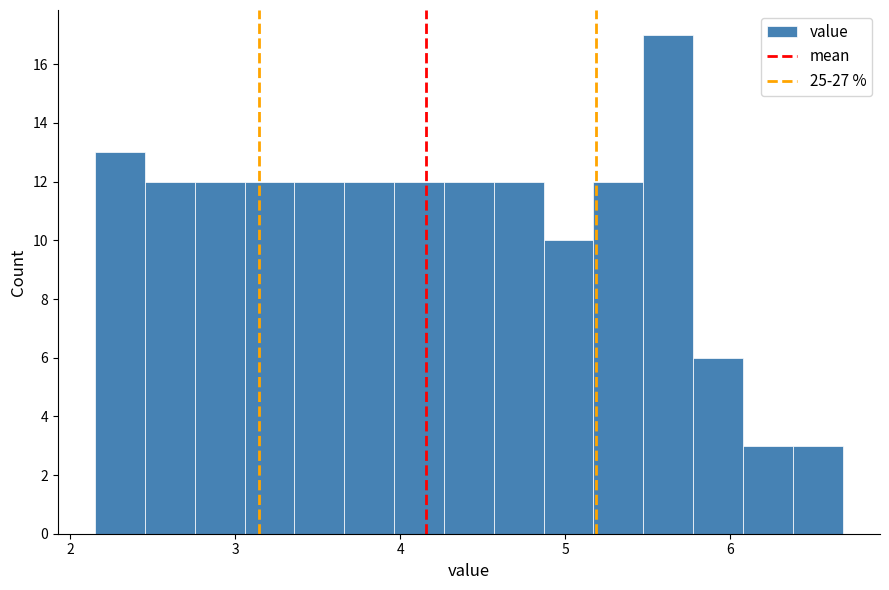

Around what value on the x-axis is the tallest bar? Give the approximate position of its centre, as read against the axis.

5.6